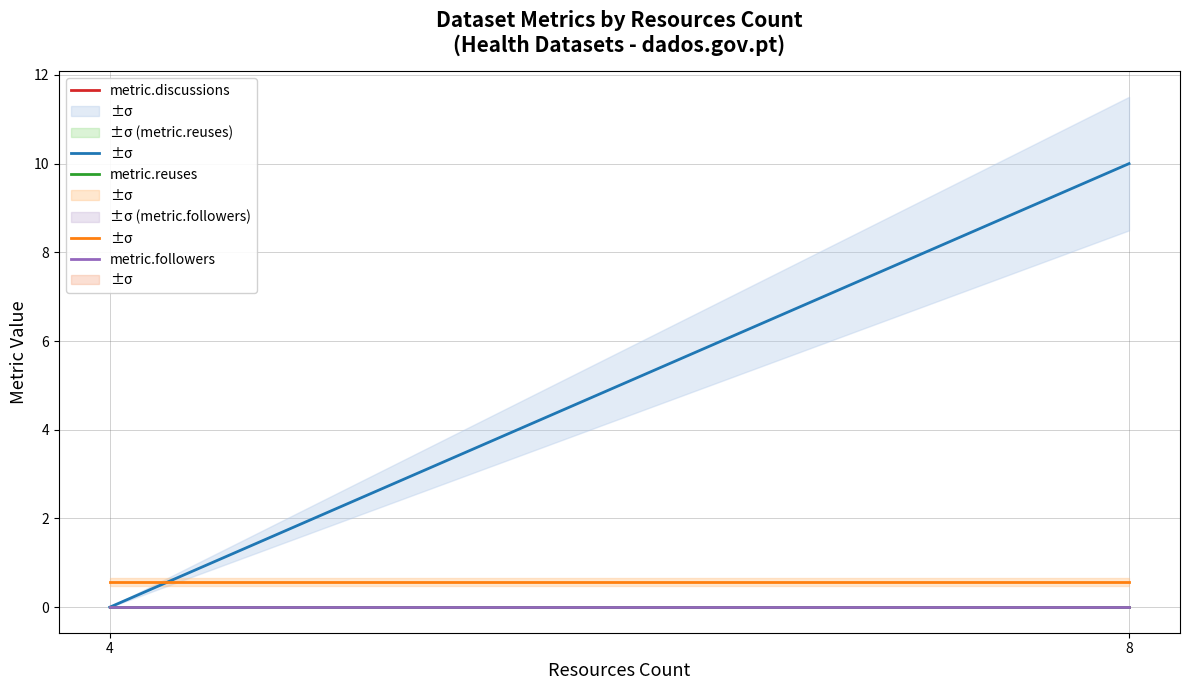

True or false: metric.views and metric.followers cross at least once.

False